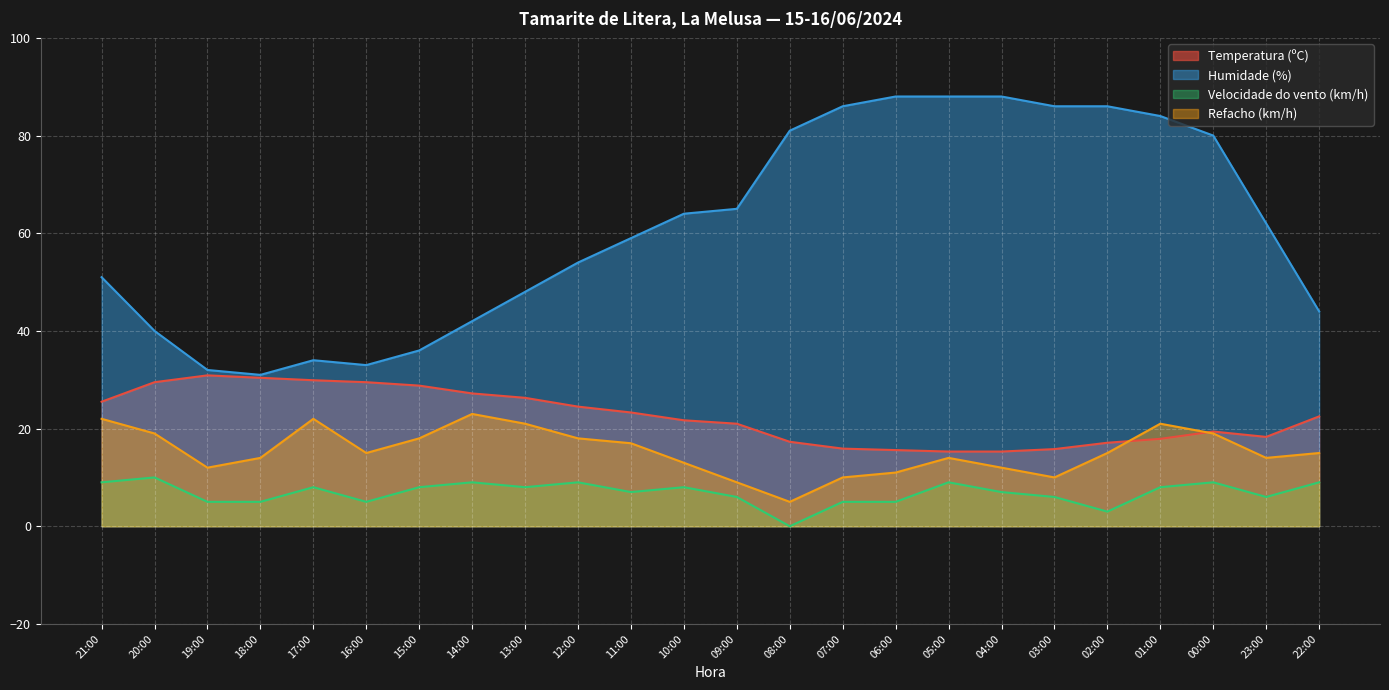

What is the difference between the maximum and minimum values in the Humidade (%) series?

57.0